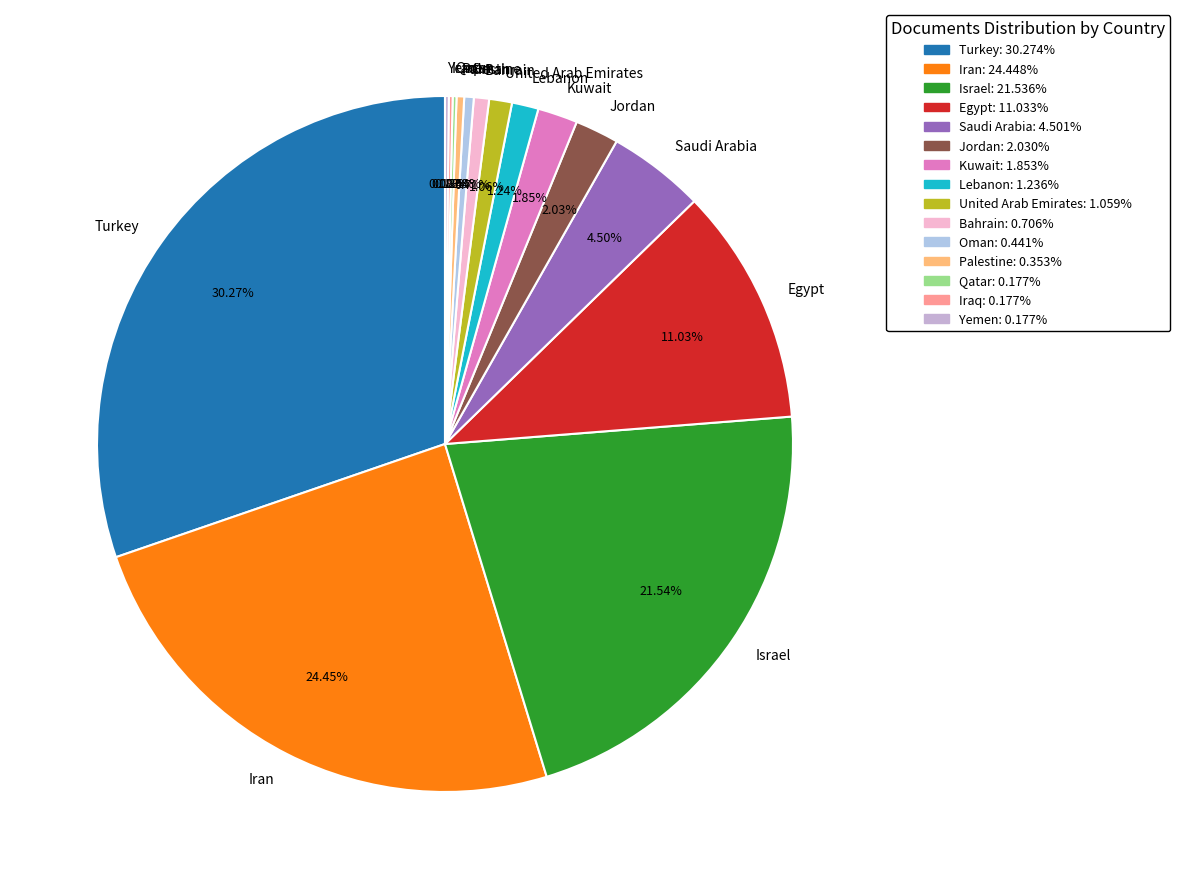

To the nearest percent, what percentage of the pie is United Arab Emirates?

1%